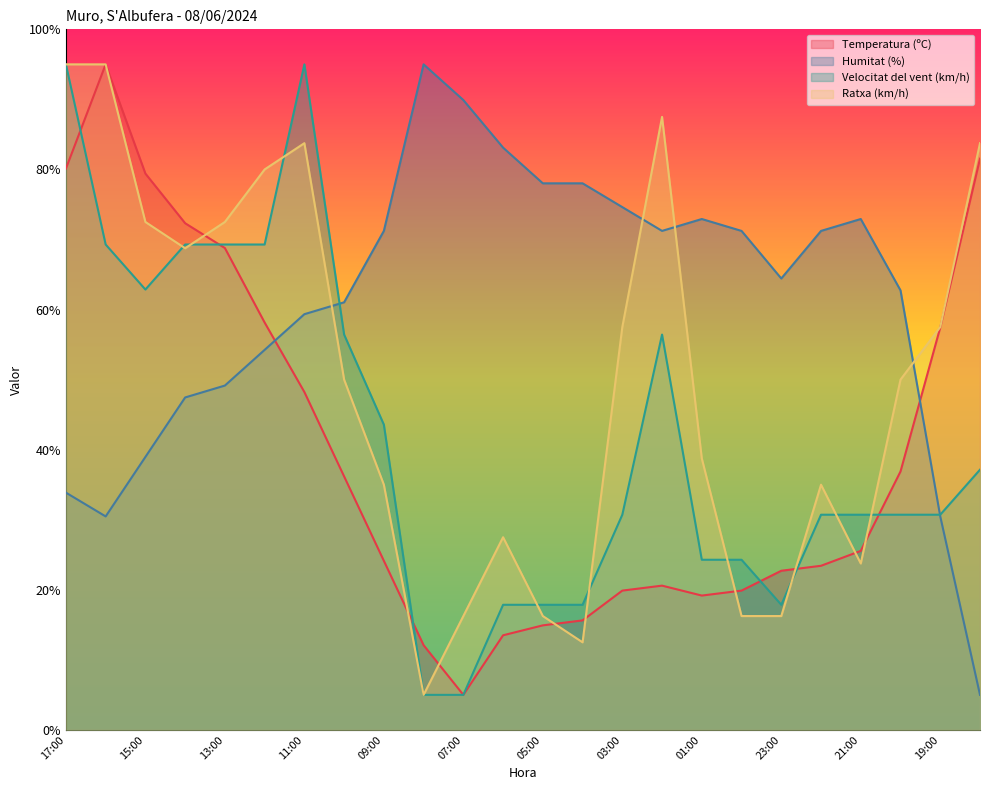

Does the chart display data point markers on the line(s)?

No